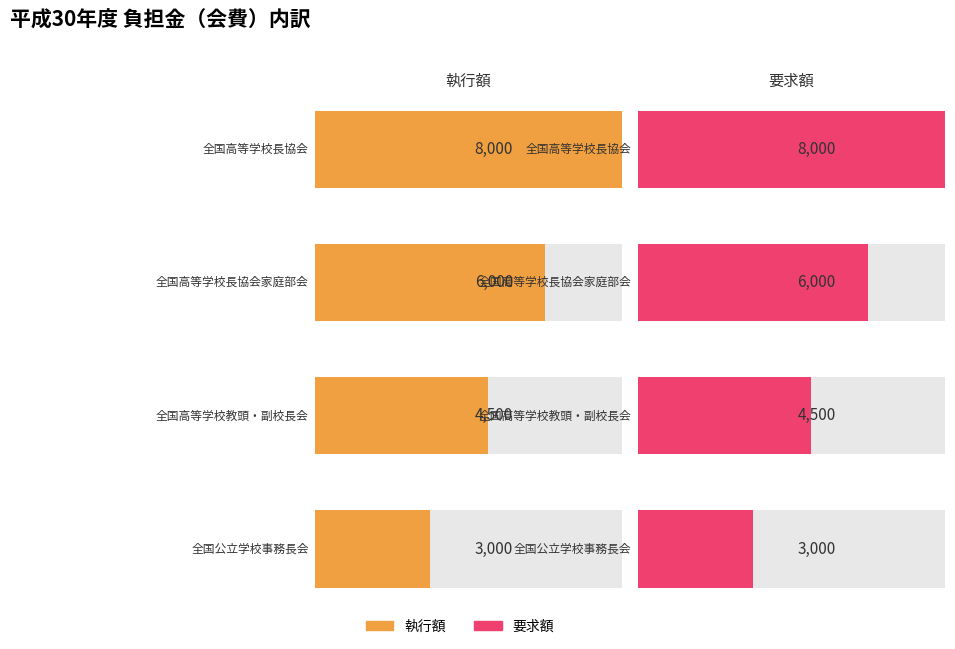

Does the chart contain stacked bars?

No